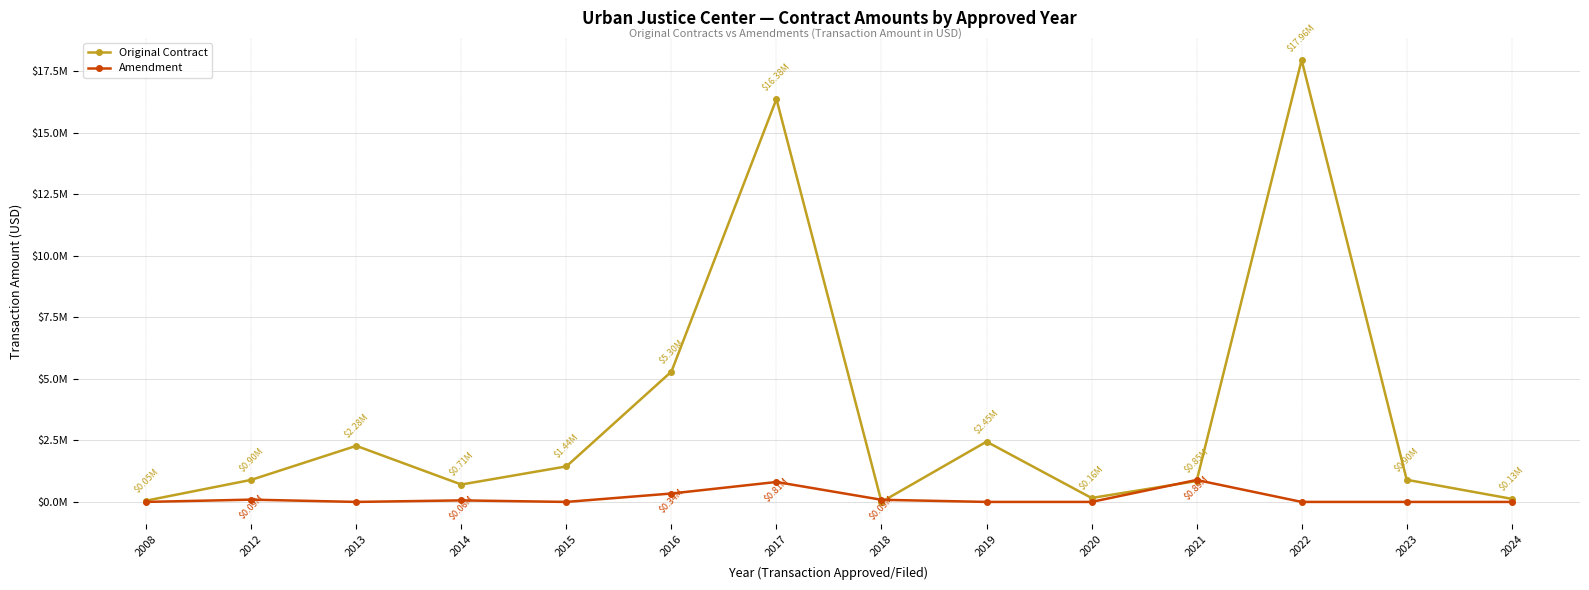

How many intersections are there between Amendment and Original Contract?

4